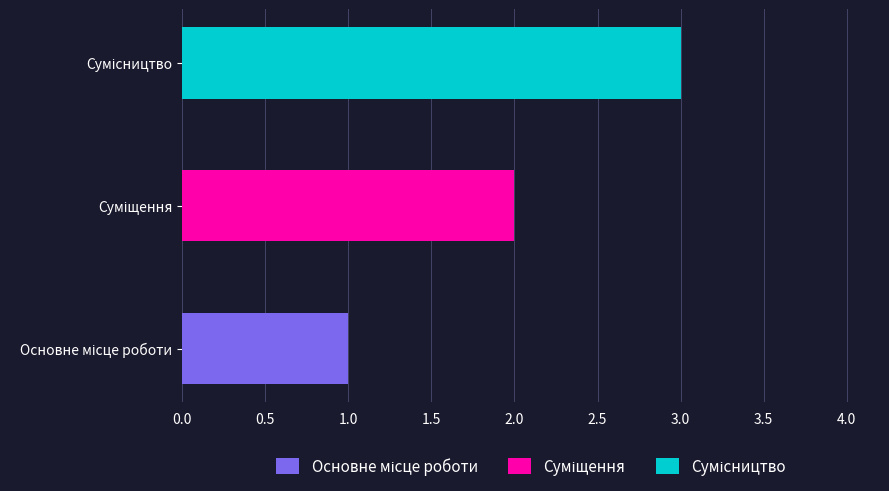

What is the label of the 1st bar from the left?

Основне місце роботи